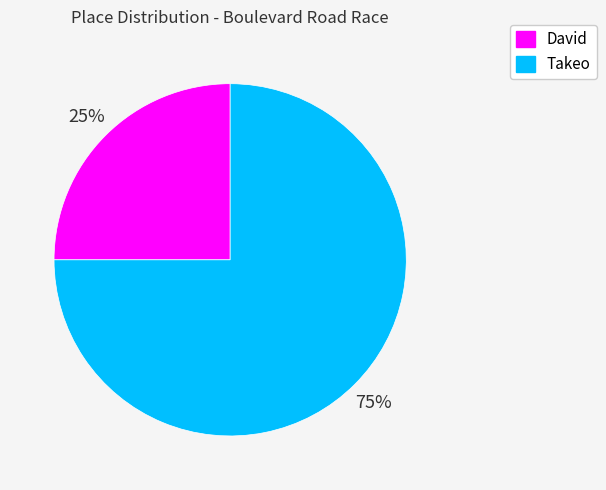

Count the number of slices in the pie.

2